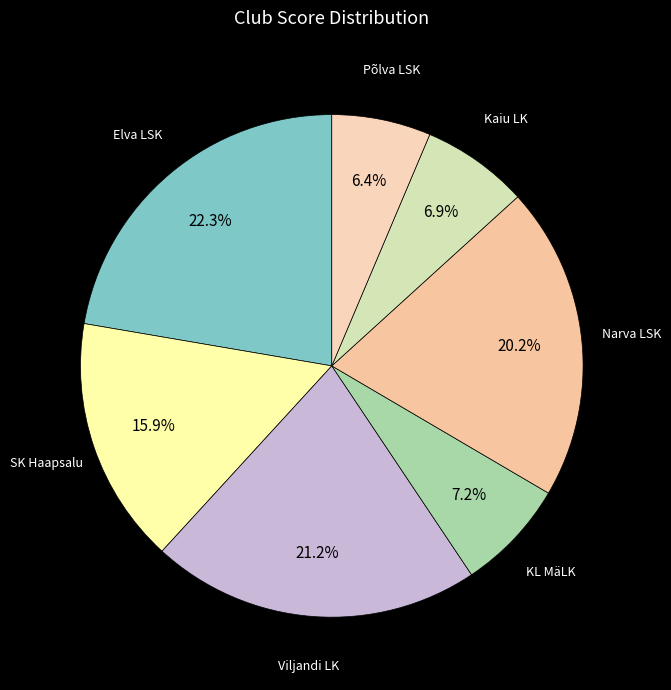

Count the number of slices in the pie.

7